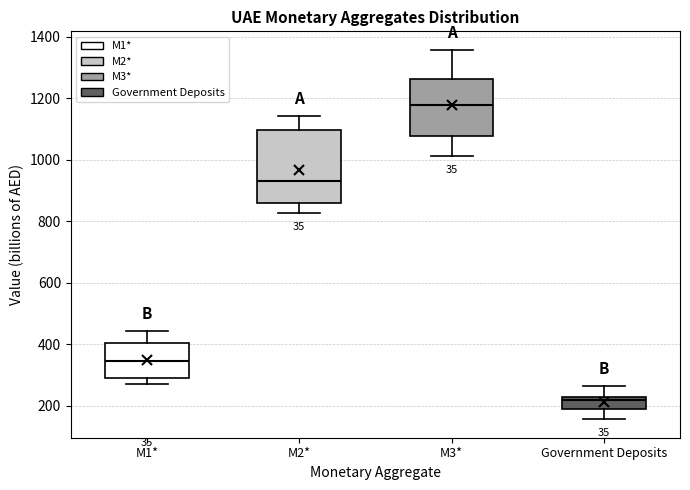

Reading left to right, read every box against the y-axis: the position of its median line, the range the box covers, and the ends of its whiskers. The values are not printed on the chart, so give them approximately, as read against the axis.

M1*: median 340, box 300 to 400, whiskers 280 to 440
M2*: median 920, box 860 to 1100, whiskers 820 to 1140
M3*: median 1180, box 1080 to 1260, whiskers 1020 to 1360
Government Deposits: median 220 (just below the box's upper edge), box 180 to 220, whiskers 160 to 260